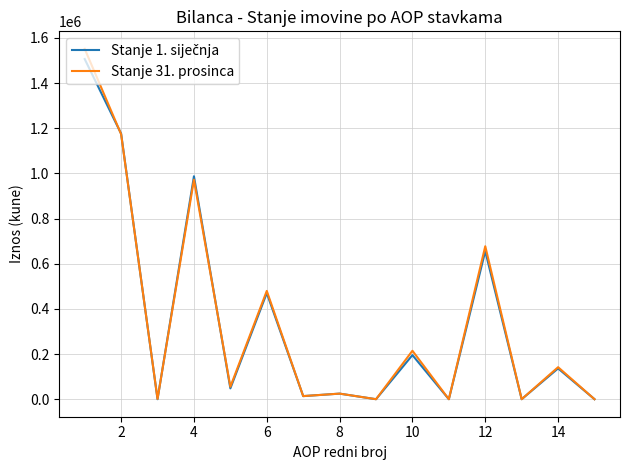

How many categories are shown in the chart?

15